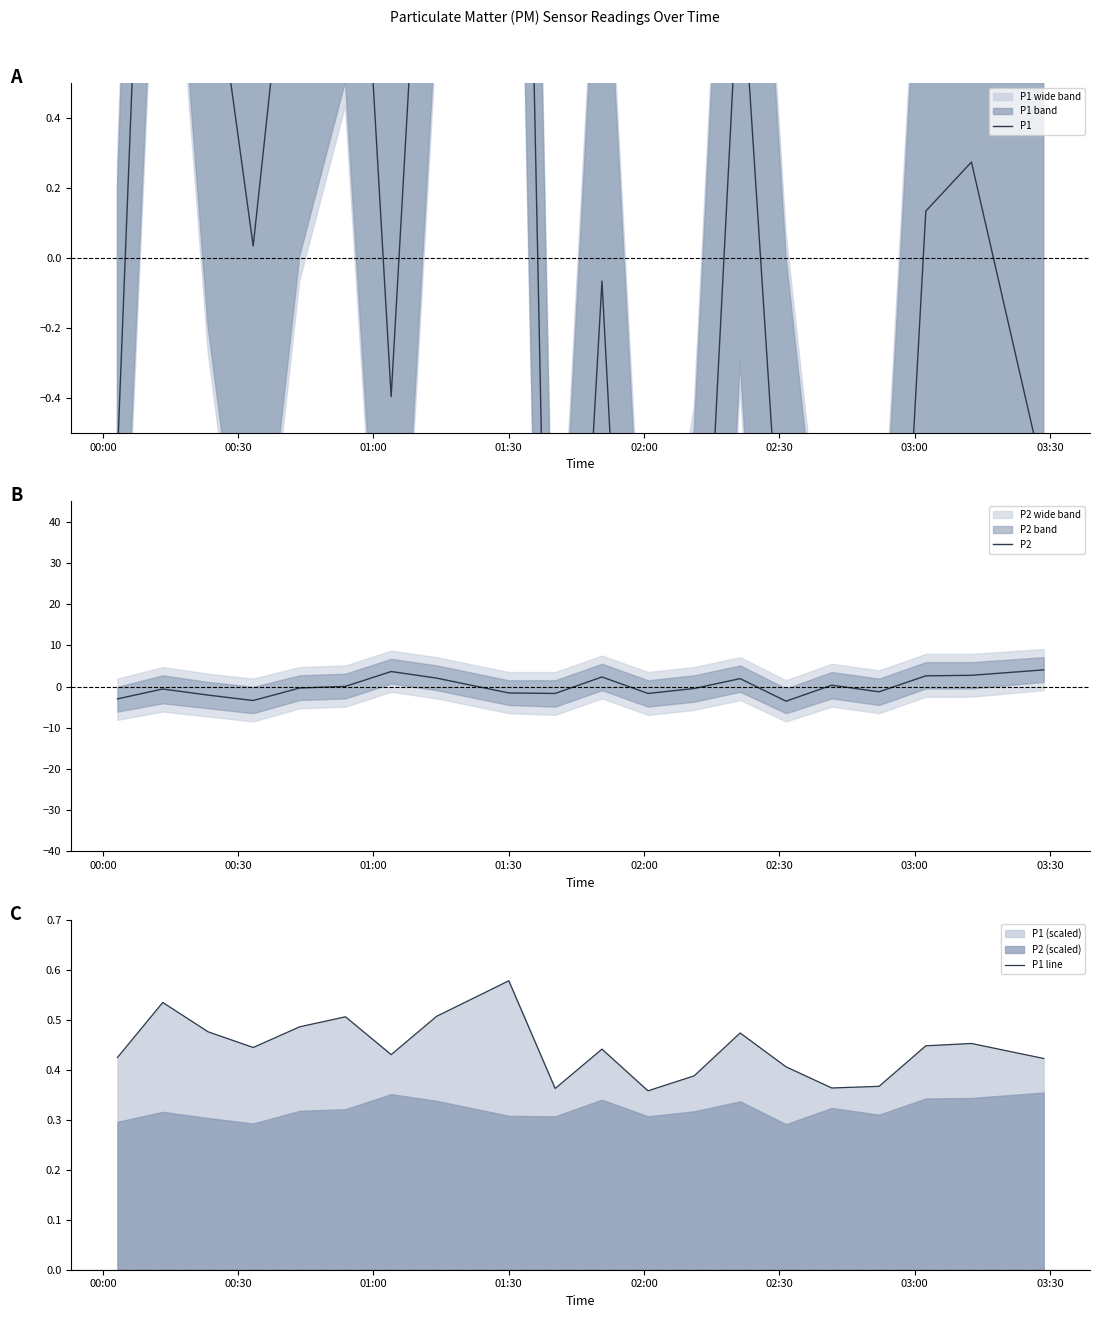

What is the difference between the second highest and second lowest values in the P2 series?

7.0